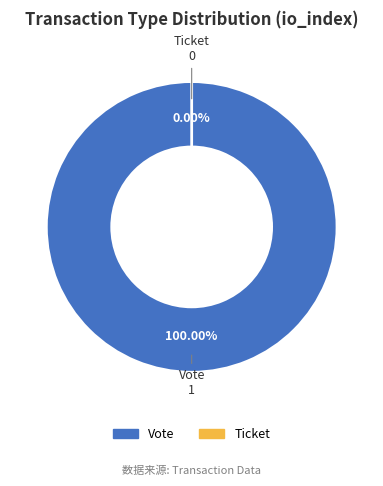

How many segments does this pie chart have?

2